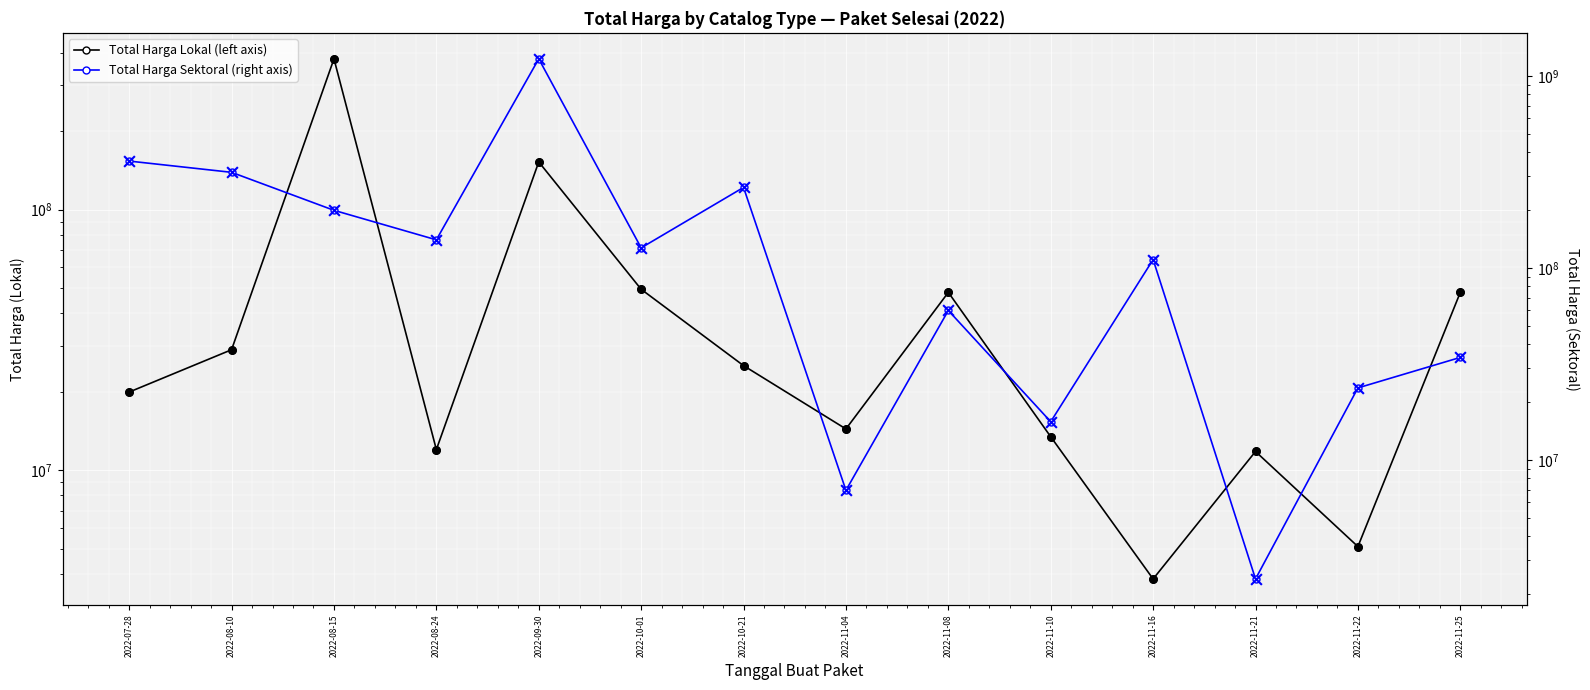

At which category is the sum across all series the highest?

2022-09-30